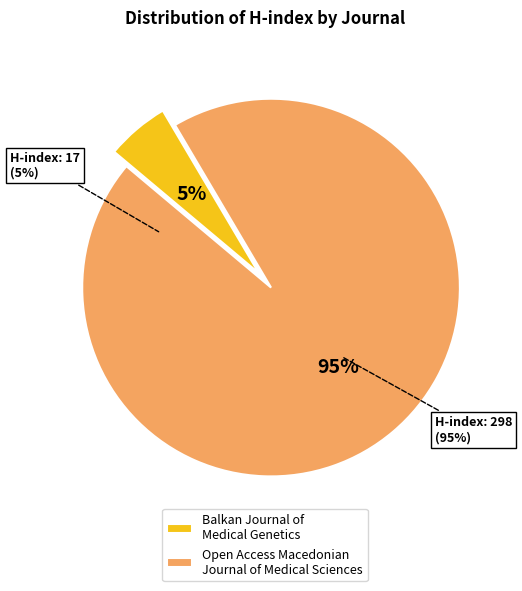

Which slice is the smallest?

Balkan Journal of Medical Genetics